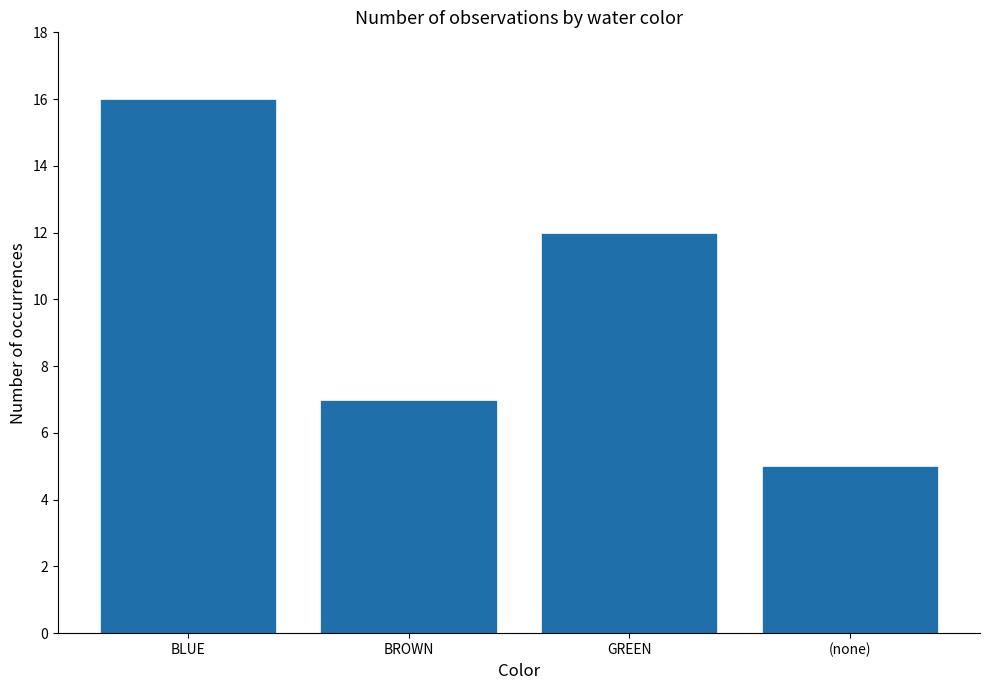

Which category has the highest value across all series?

BLUE